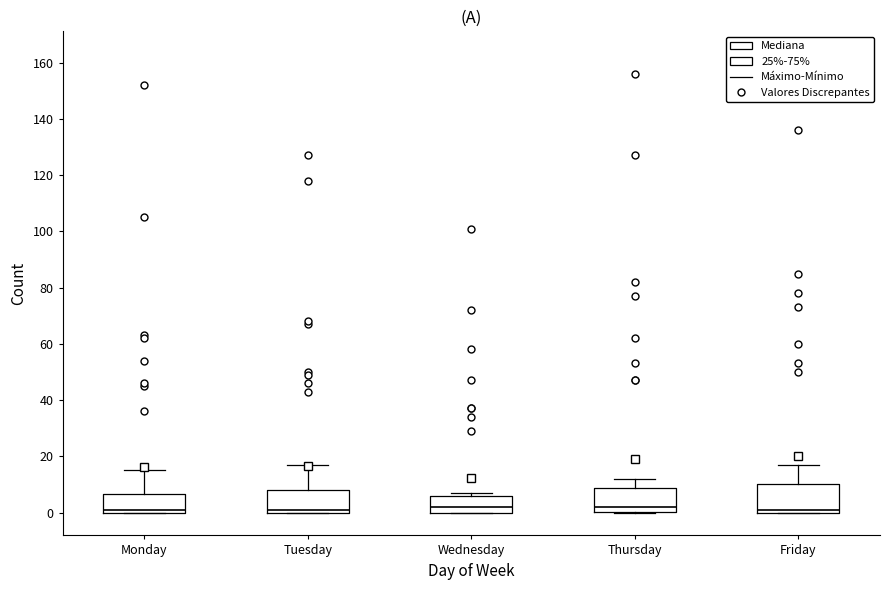

Reading left to right, read every box against the y-axis: the position of its median line, the range the box covers, and the ends of its whiskers. The values are not printed on the chart, so give them approximately, as read against the axis.

Monday: median 2, box 0 to 6, whiskers 0 to 16
Tuesday: median 2, box 0 to 8, whiskers 0 to 18
Wednesday: median 2, box 0 to 6, whiskers 0 to 8
Thursday: median 2, box 0 to 8, whiskers 0 to 12
Friday: median 2, box 0 to 10, whiskers 0 to 18